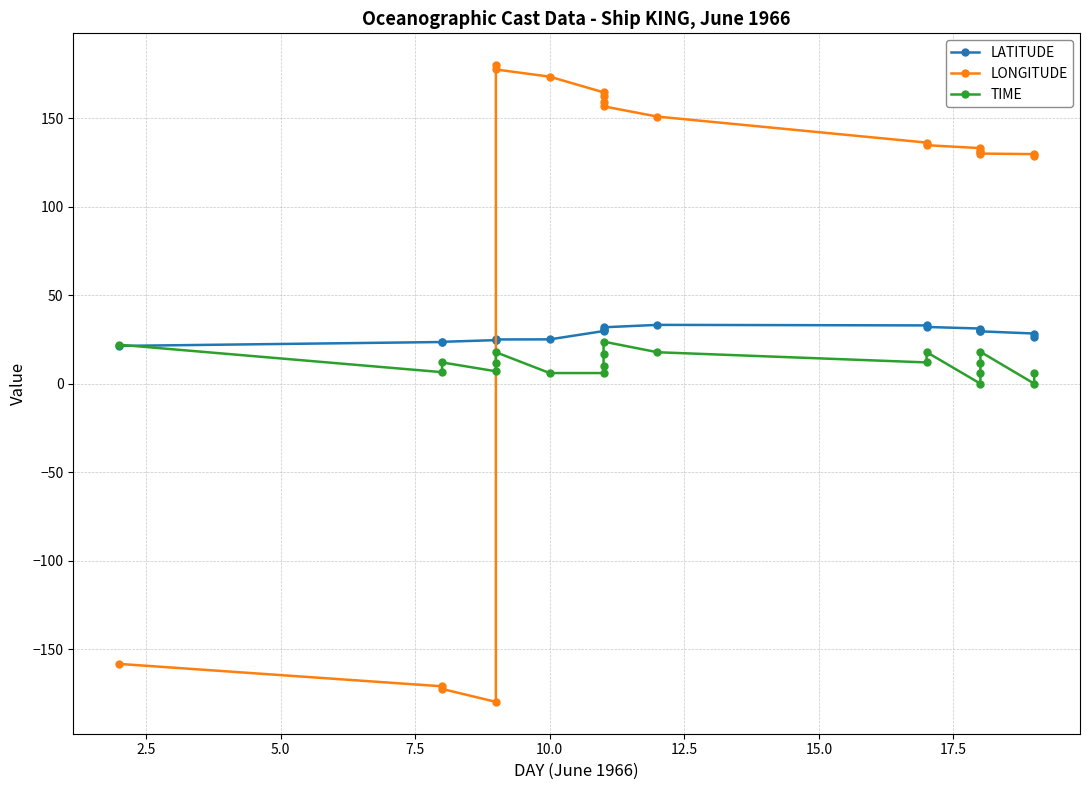

Rank the series by their average value, from lowest to highest.

TIME, LATITUDE, LONGITUDE